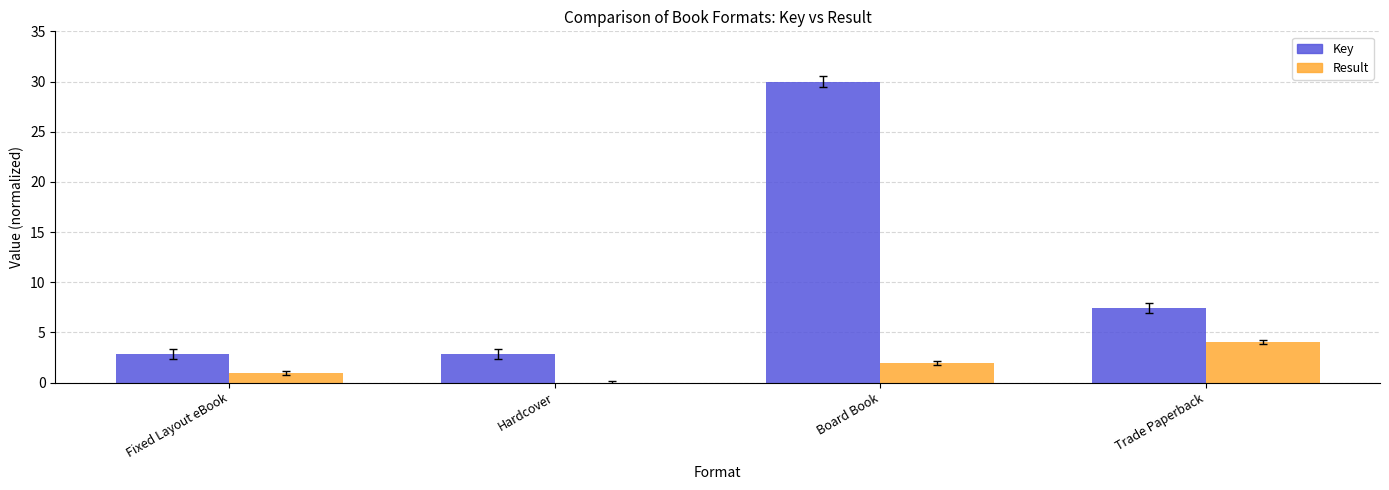

What is the greatest value displayed?

30.0